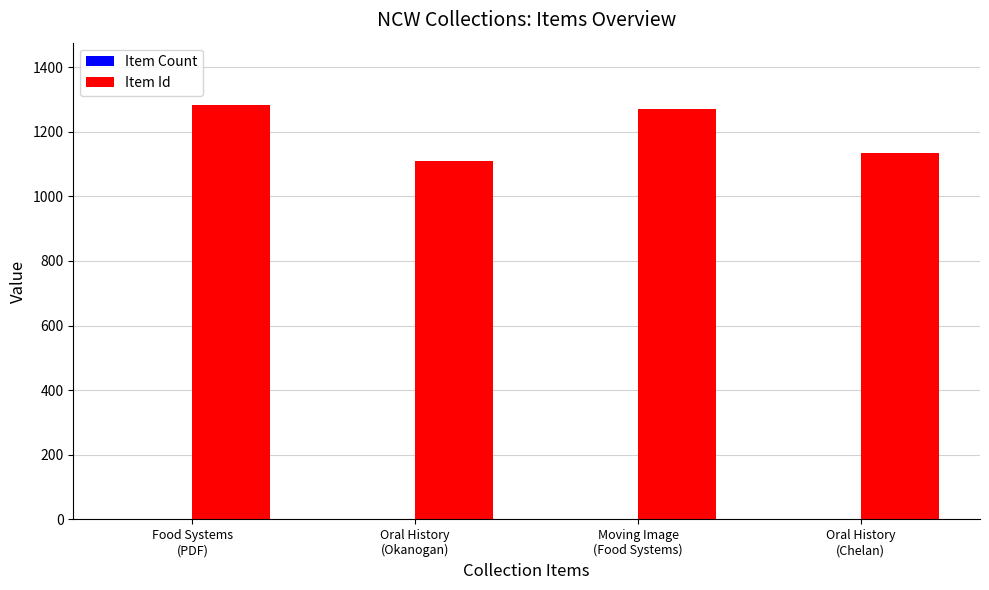

Which series has the largest total across all categories?

Item Id